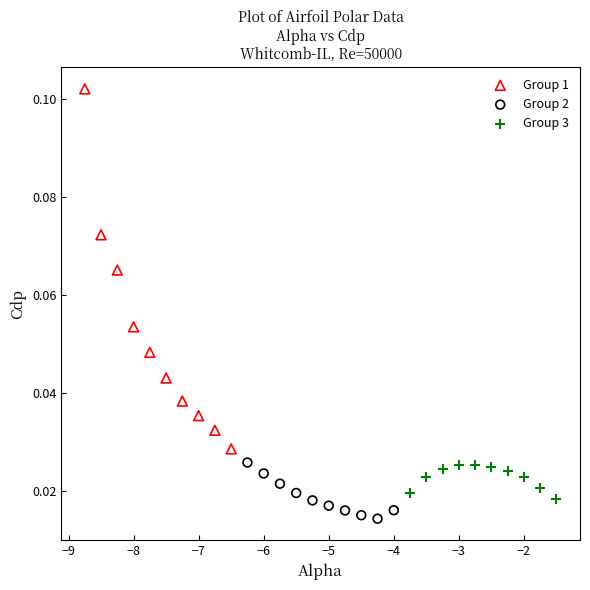

Which series has the largest Y range (max minus min)?

Group 1